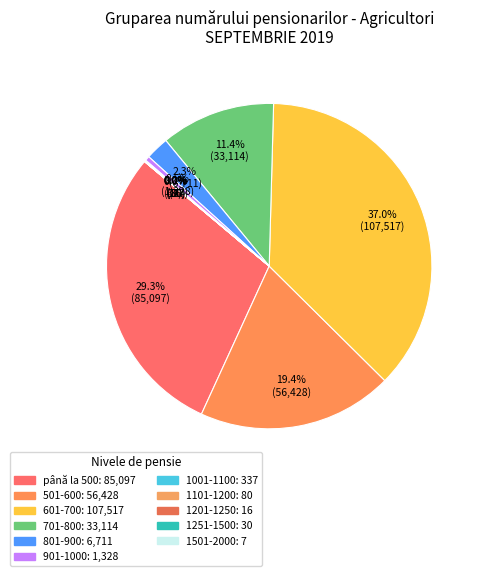

Rank the categories by value from lowest to highest.

1501-2000, 1201-1250, 1251-1500, 1101-1200, 1001-1100, 901-1000, 801-900, 701-800, 501-600, până la 500, 601-700